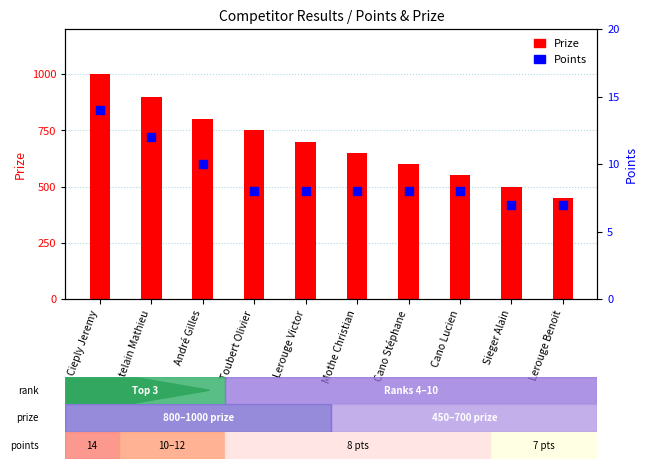

Is the value of Prize at Sieger Alain greater than the value of Points at Sieger Alain?

Yes